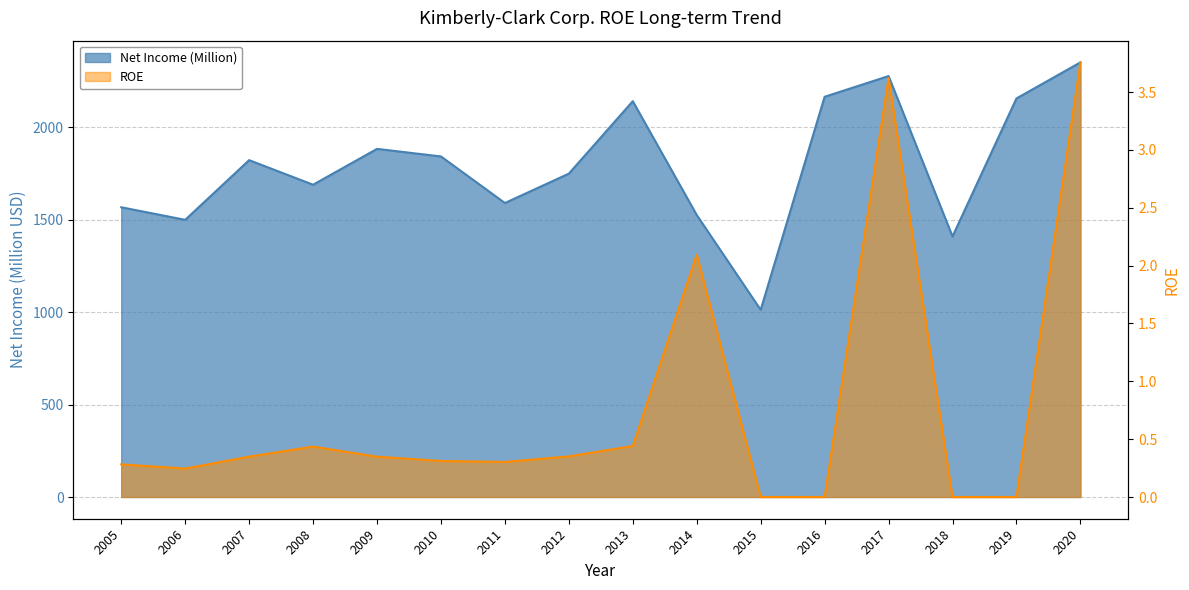

What is the total value across all series at 2017?

2281.6